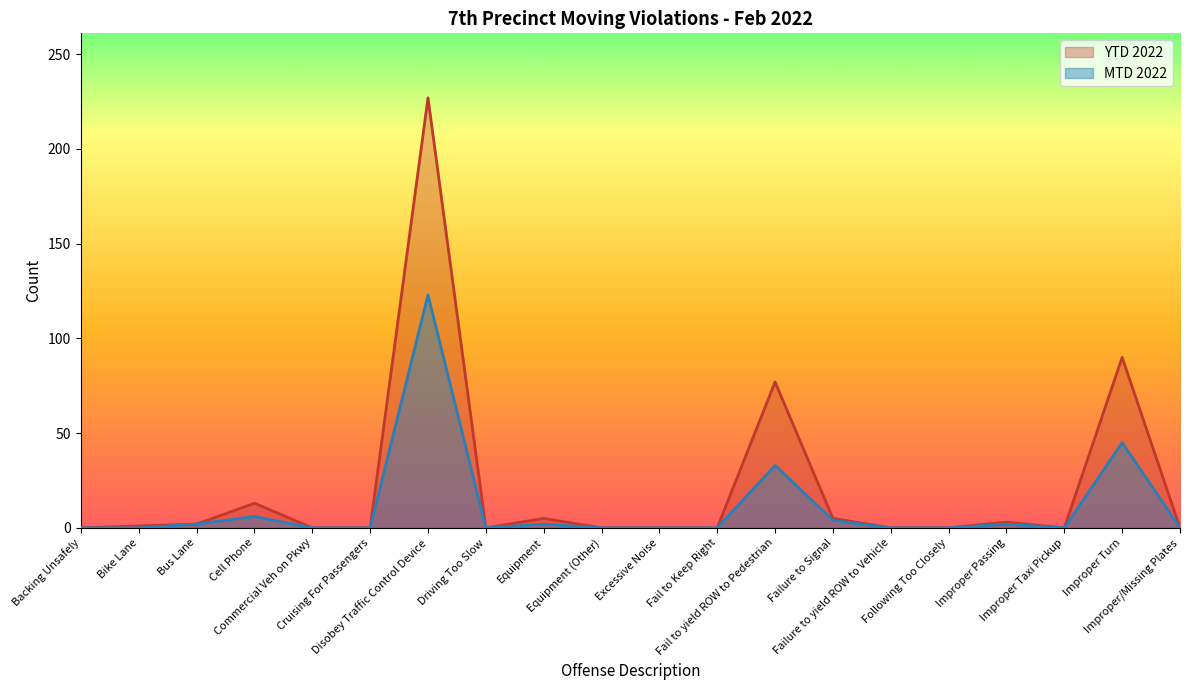

What is the difference between the second highest and minimum values in the MTD 2022 series?

45